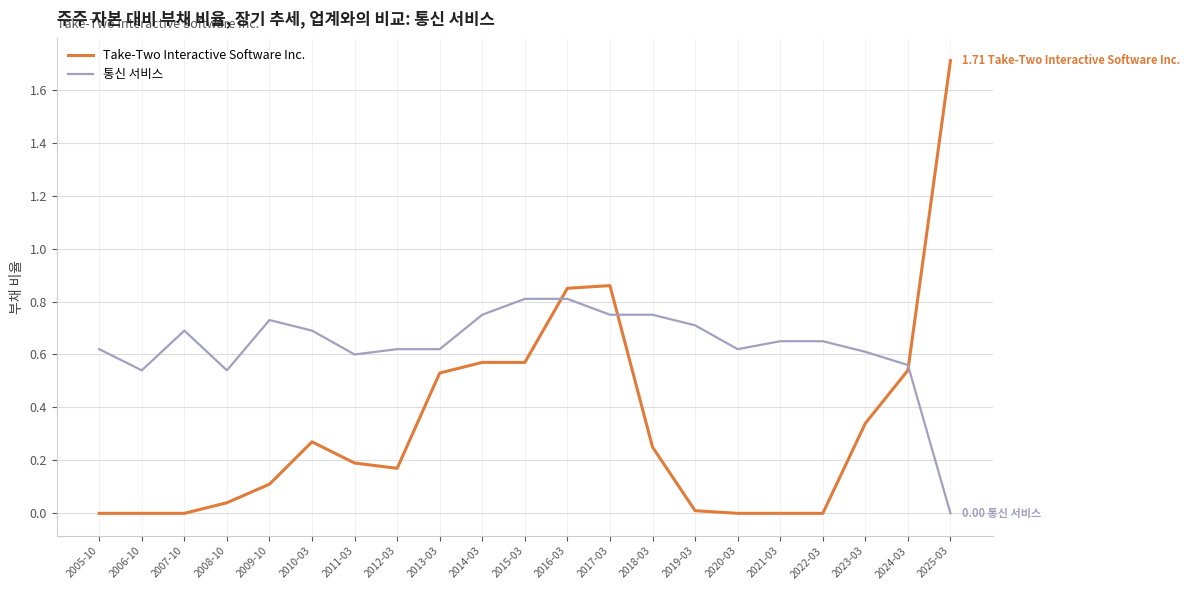

At which category does 통신 서비스 reach its first local valley?

2006-10